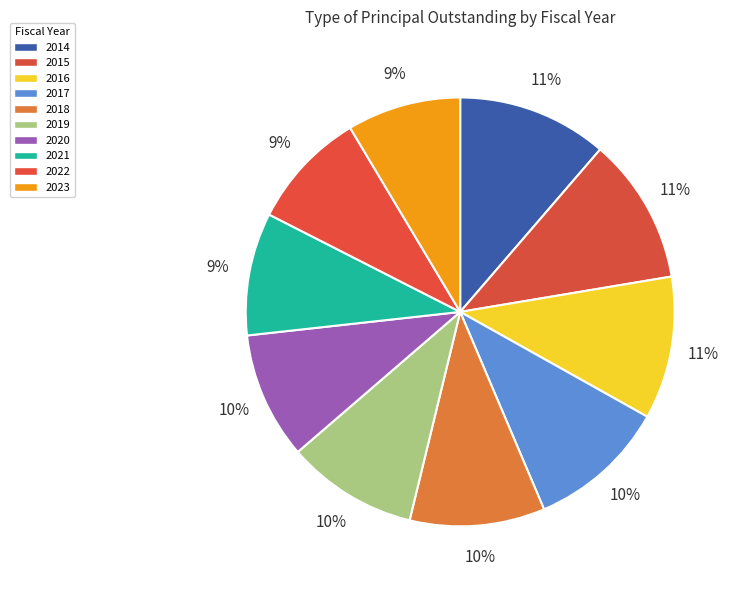

Which category has the smallest portion of the pie?

2023